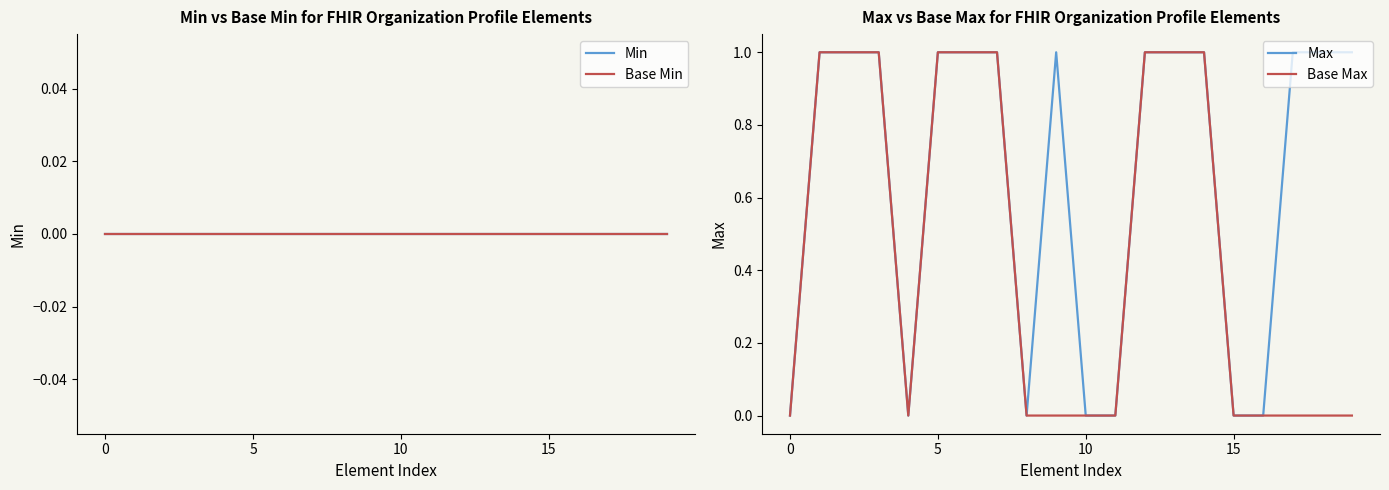

How many categories are shown in the chart?

20